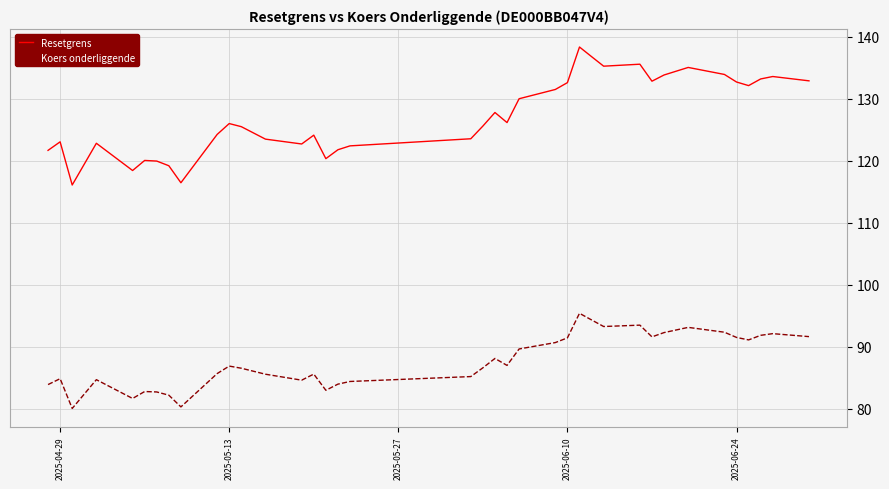

How many lines are shown in the chart?

2